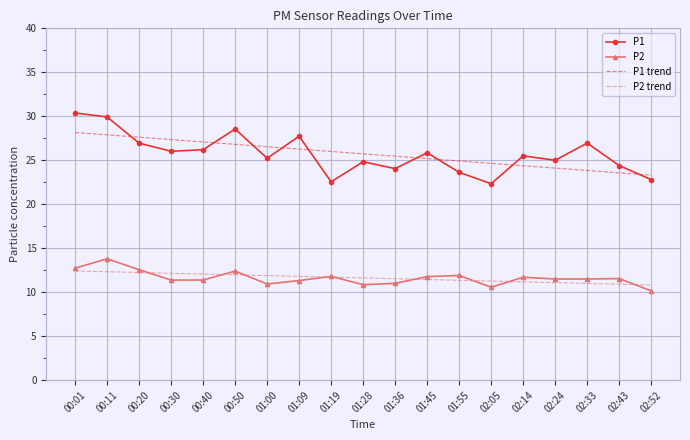

Read the P1 value at 00:01.

30.4